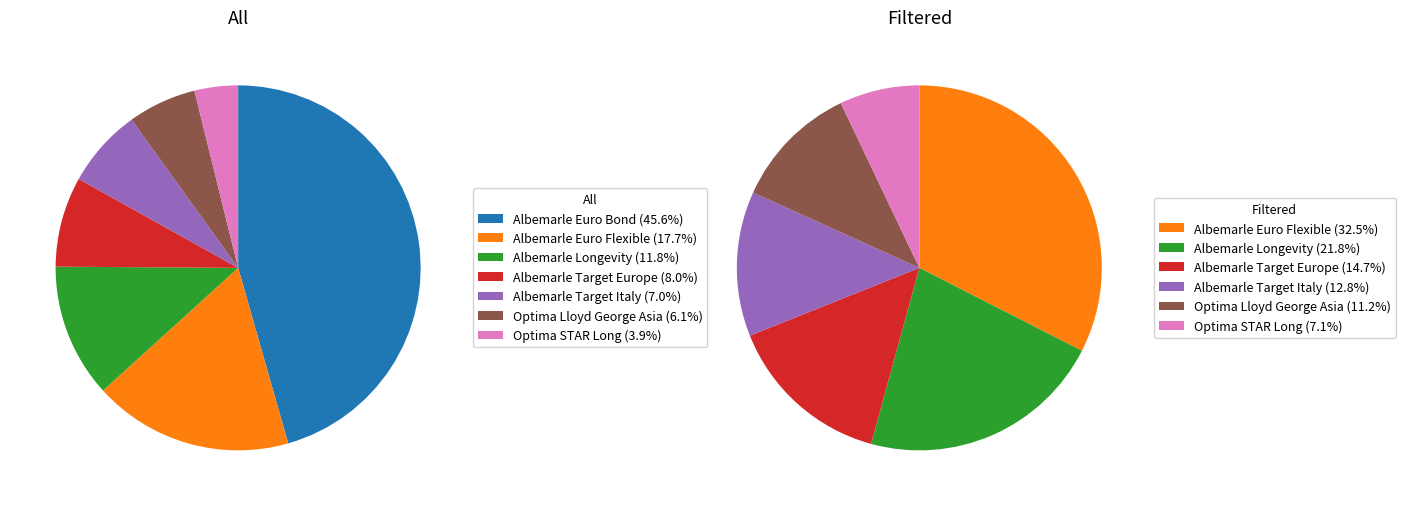

True or false: Albemarle Euro Bond (MC) accounts for 3% of the total.

False